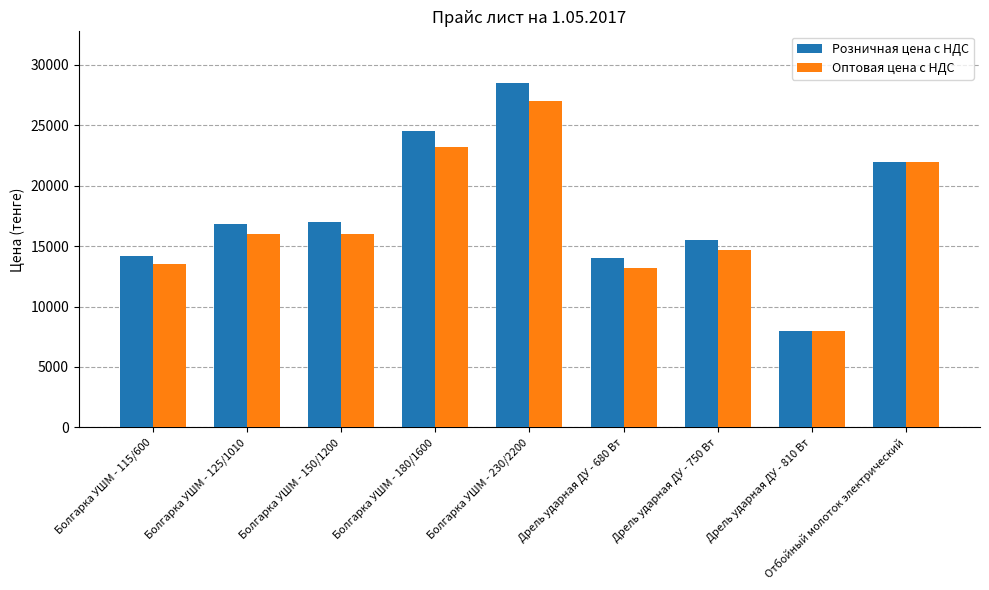

Reading left to right, extract all data points from this chart.

Розничная цена с НДС: Болгарка УШМ - 115/600=14200	Болгарка УШМ - 125/1010=16800	Болгарка УШМ - 150/1200=17000	Болгарка УШМ - 180/1600=24500	Болгарка УШМ - 230/2200=28500	Дрель ударная ДУ - 680 Вт=14000	Дрель ударная ДУ - 750 Вт=15500	Дрель ударная ДУ - 810 Вт=8000	Отбойный молоток электрический=22000
Оптовая цена с НДС: Болгарка УШМ - 115/600=13500	Болгарка УШМ - 125/1010=16000	Болгарка УШМ - 150/1200=16000	Болгарка УШМ - 180/1600=23200	Болгарка УШМ - 230/2200=27000	Дрель ударная ДУ - 680 Вт=13200	Дрель ударная ДУ - 750 Вт=14700	Дрель ударная ДУ - 810 Вт=8000	Отбойный молоток электрический=22000